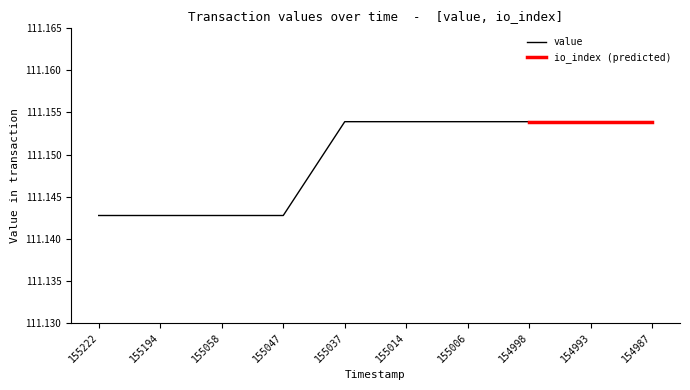

Is it true that value equals 60.4 at 154993?

False